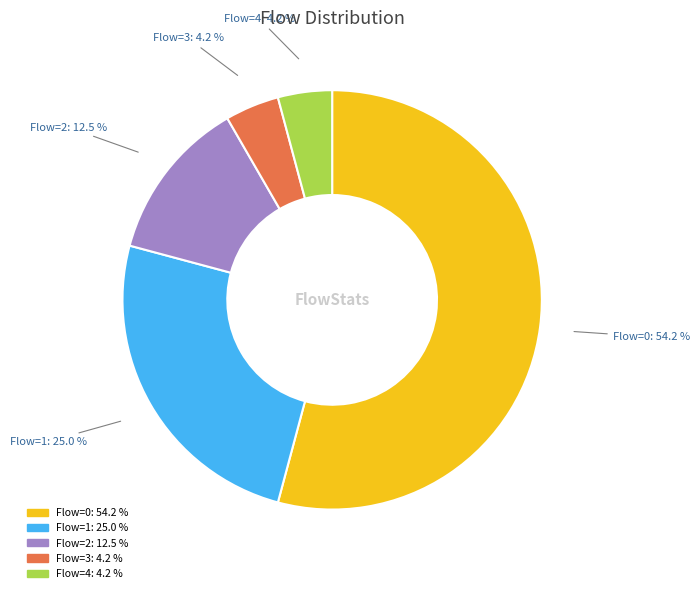

Does any single category account for the majority?

Yes